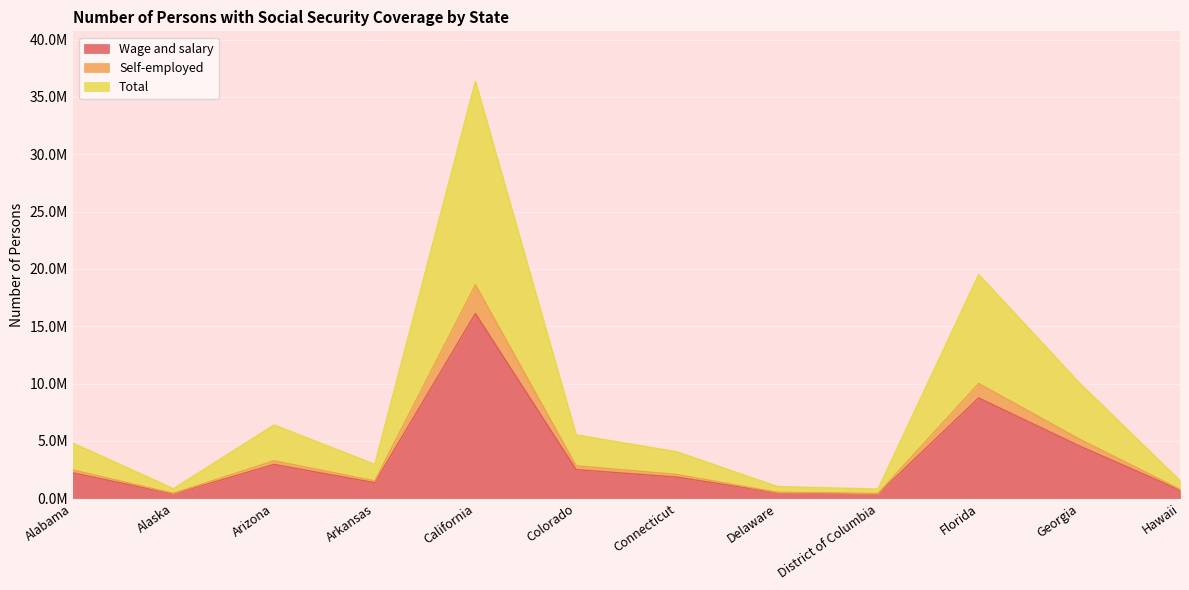

How many data points in Total are less than 2463185?

6